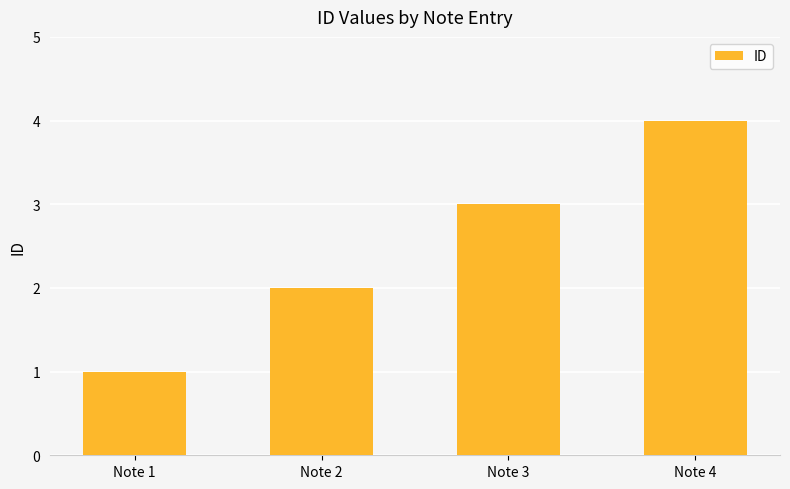

Reading left to right, what are all the values shown in this chart?

1	2	3	4